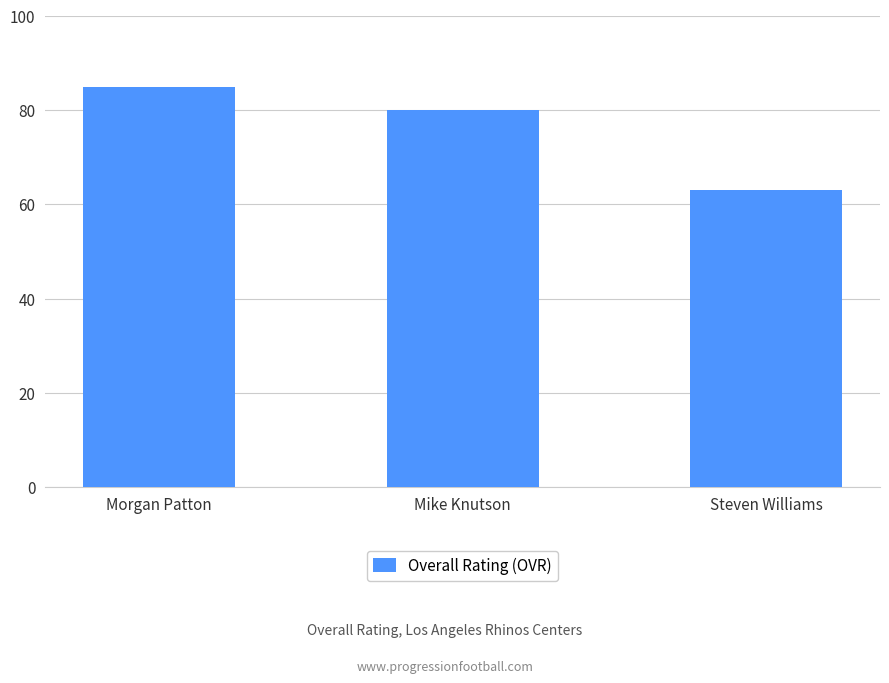

What is the change in value from Mike Knutson to Steven Williams?

-17